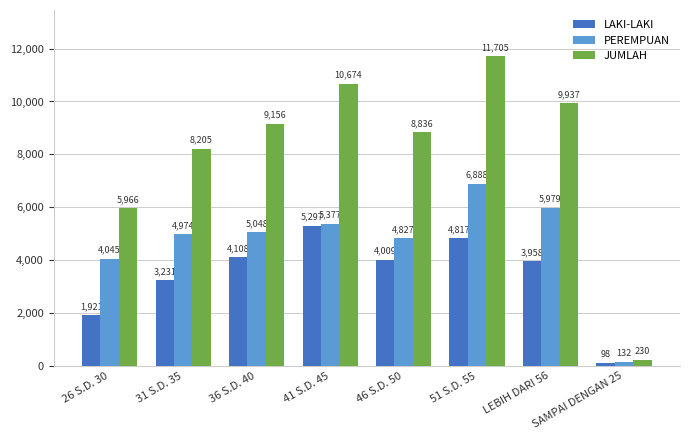

Is it true that JUMLAH equals 5966 at 26 S.D. 30?

True